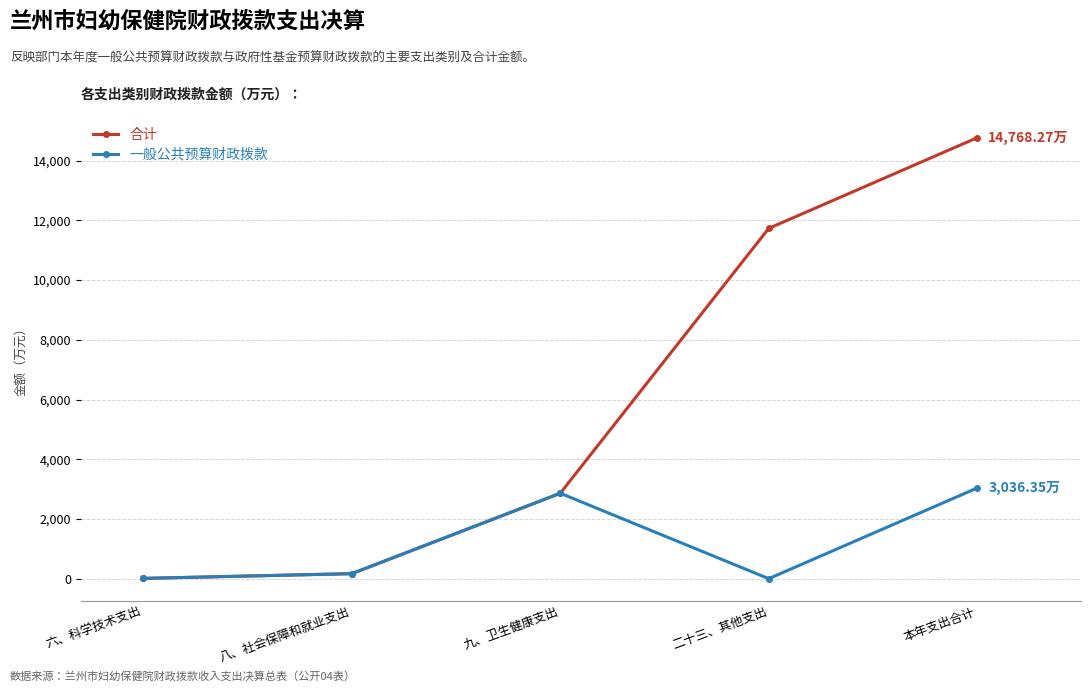

How many data points in 一般公共预算财政拨款 are less than 166?

2